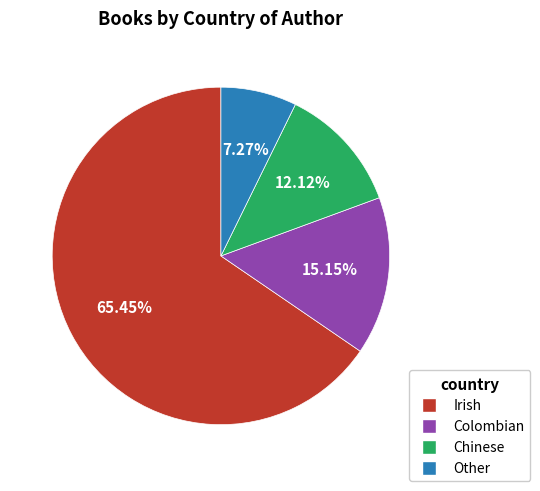

Is it true that Other is 7% of the pie?

True